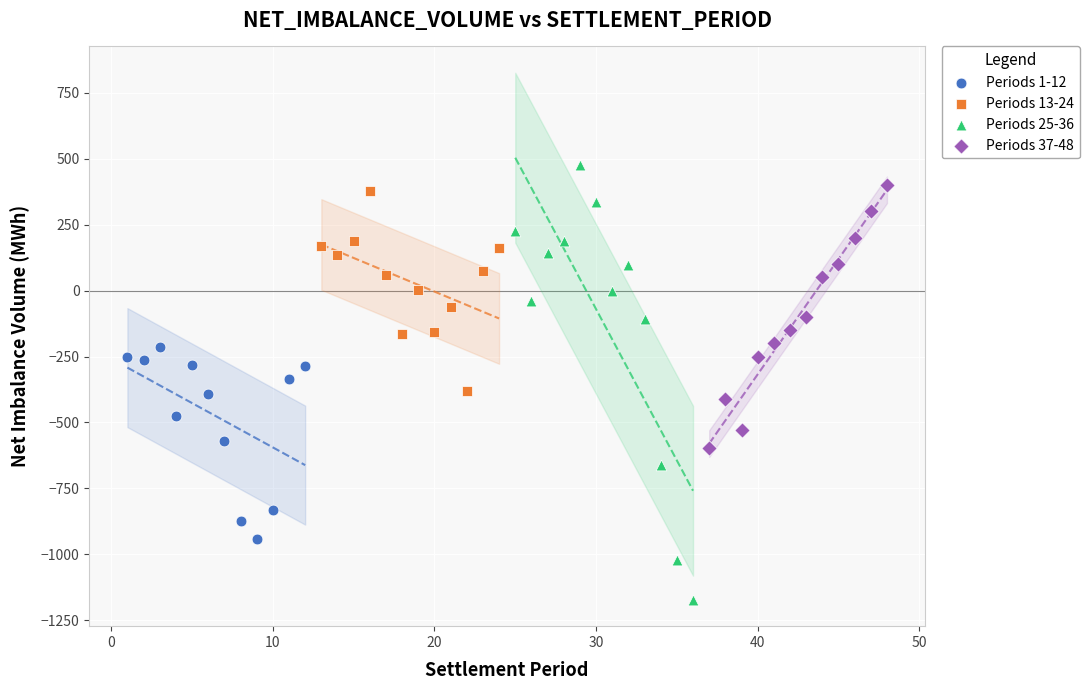

Which series has the widest spread of Y values?

Periods 25-36